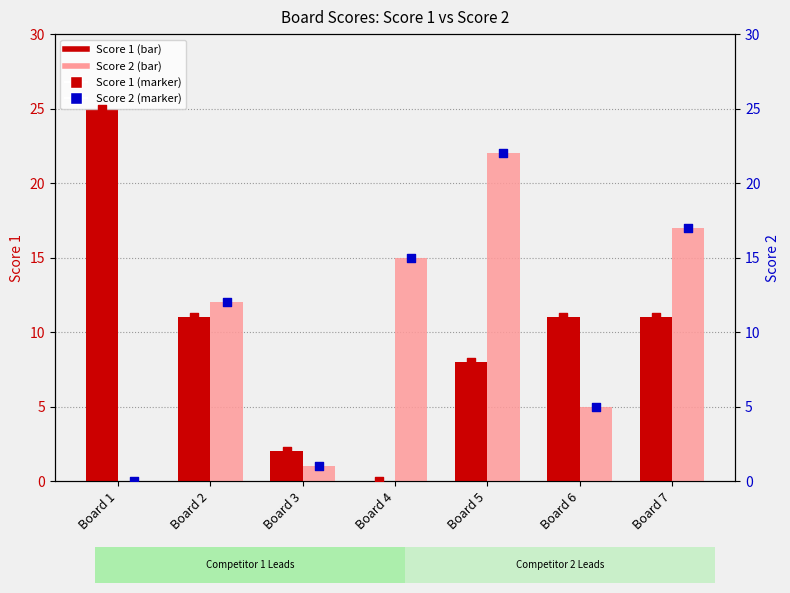

Which series reaches the minimum Y coordinate?

Score 1